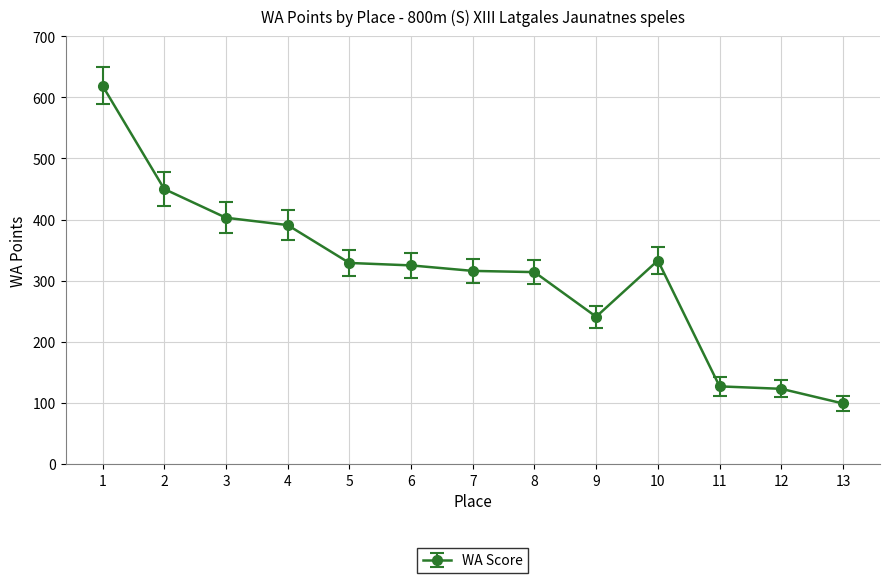

What is the change in value from 2 to 5?

-121